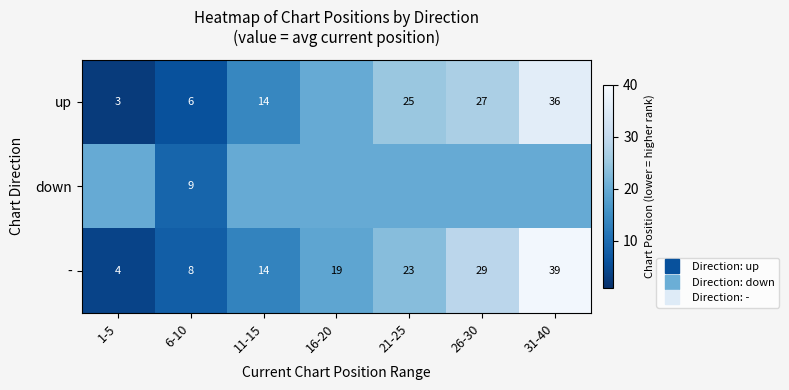

Which series changed the most between 11-15 and 31-40?

-